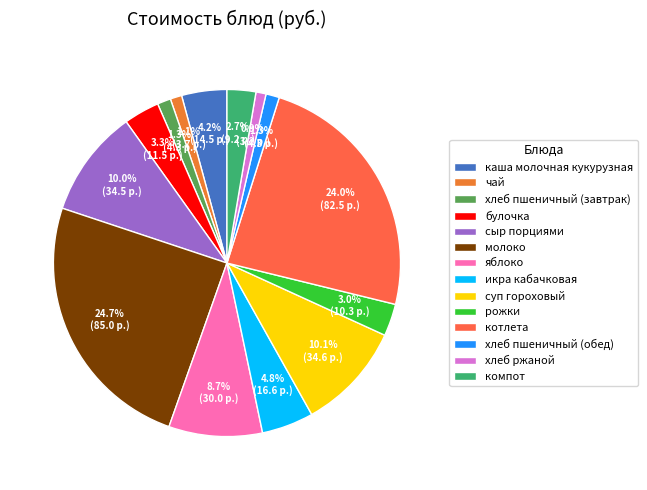

True or false: хлеб ржаной accounts for 14% of the total.

False